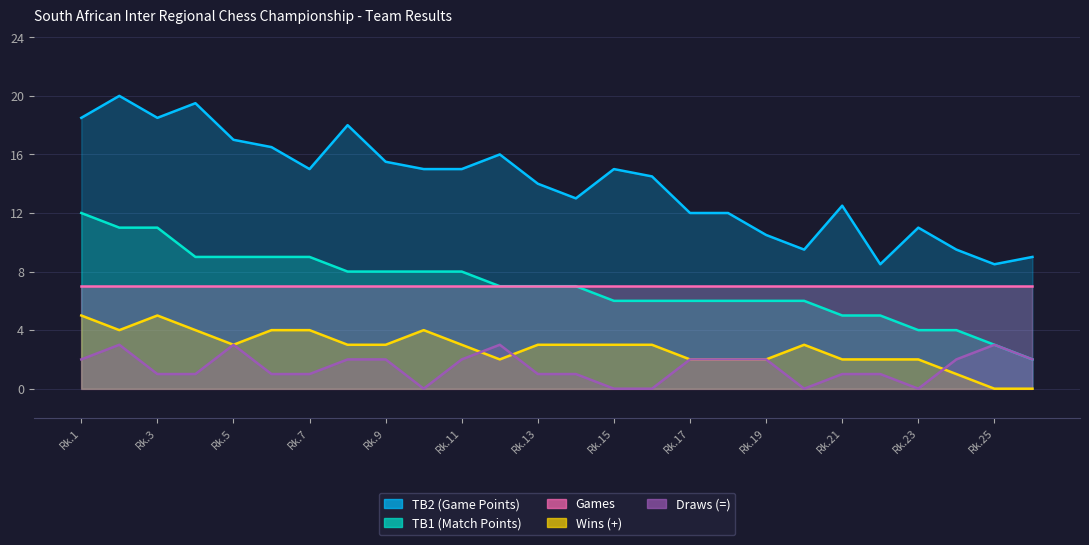

At which category is the sum across all series the highest?

2